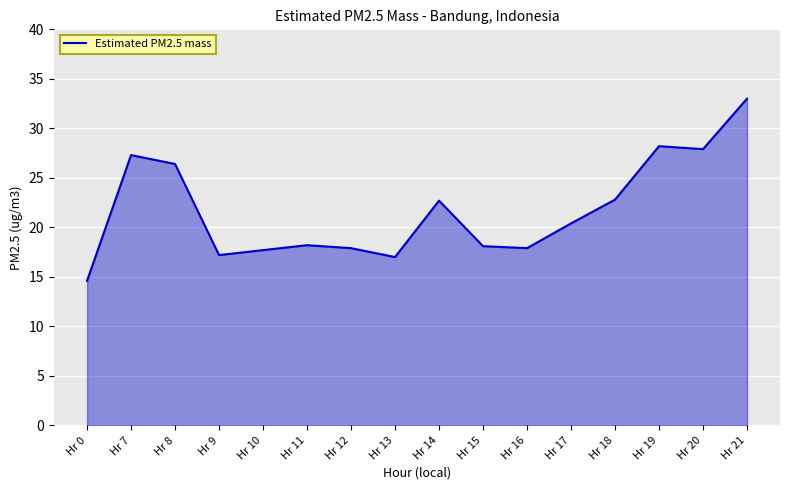

Where does the data first go above 20?

Hr 7